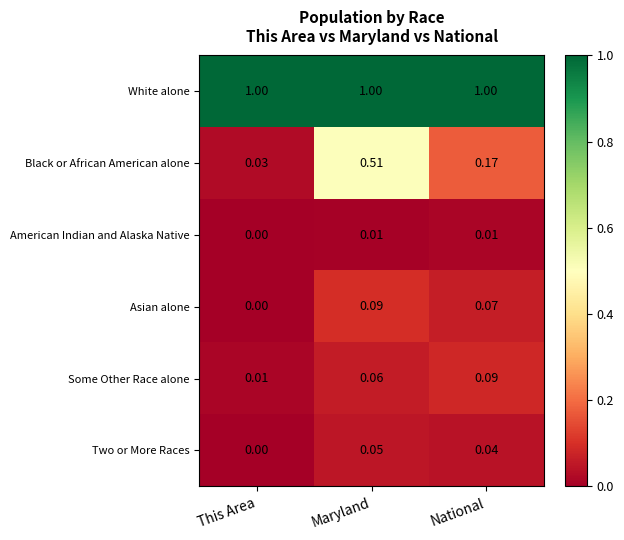

At Maryland, list the series in order from smallest to largest.

American Indian and Alaska Native, Two or More Races, Some Other Race alone, Asian alone, Black or African American alone, White alone